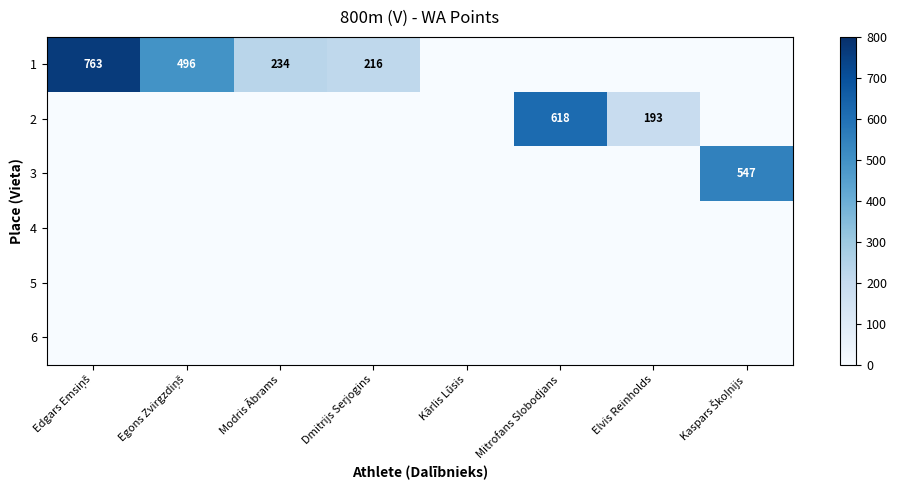

At how many categories does at least one series exceed 24?

7